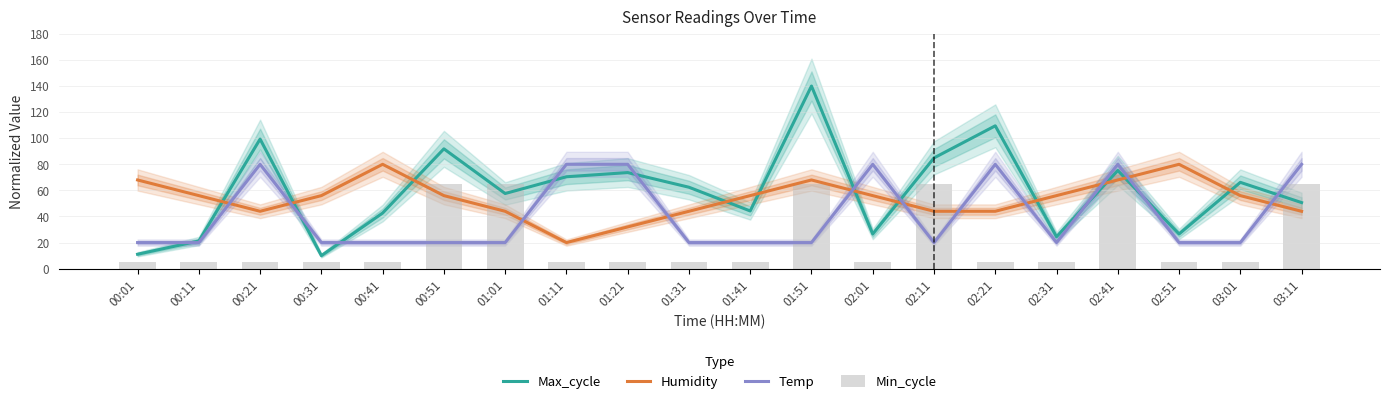

Rank the categories by Humidity value from highest to lowest.

00:41, 02:51, 00:01, 01:51, 02:41, 00:11, 00:31, 00:51, 01:41, 02:01, 02:31, 03:01, 00:21, 01:01, 01:31, 02:11, 02:21, 03:11, 01:21, 01:11